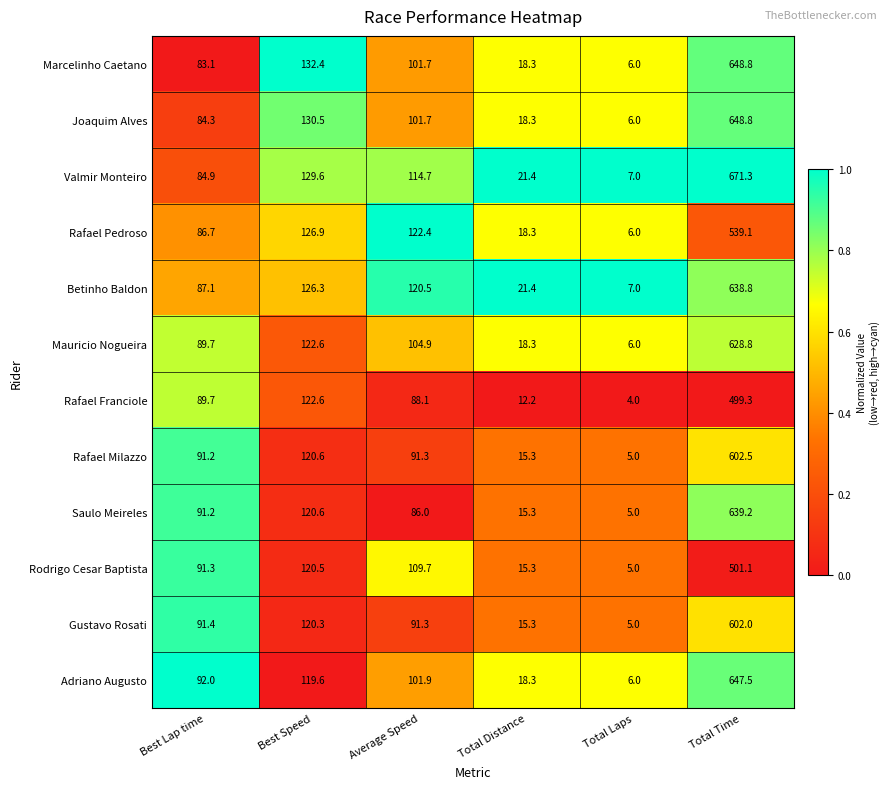

What is the approximate value of Joaquim Alves at Best Speed?

130.5